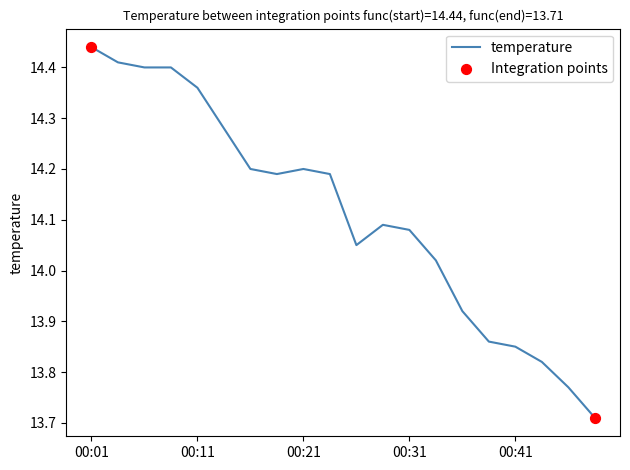

What is the difference between the maximum and minimum values?

0.7